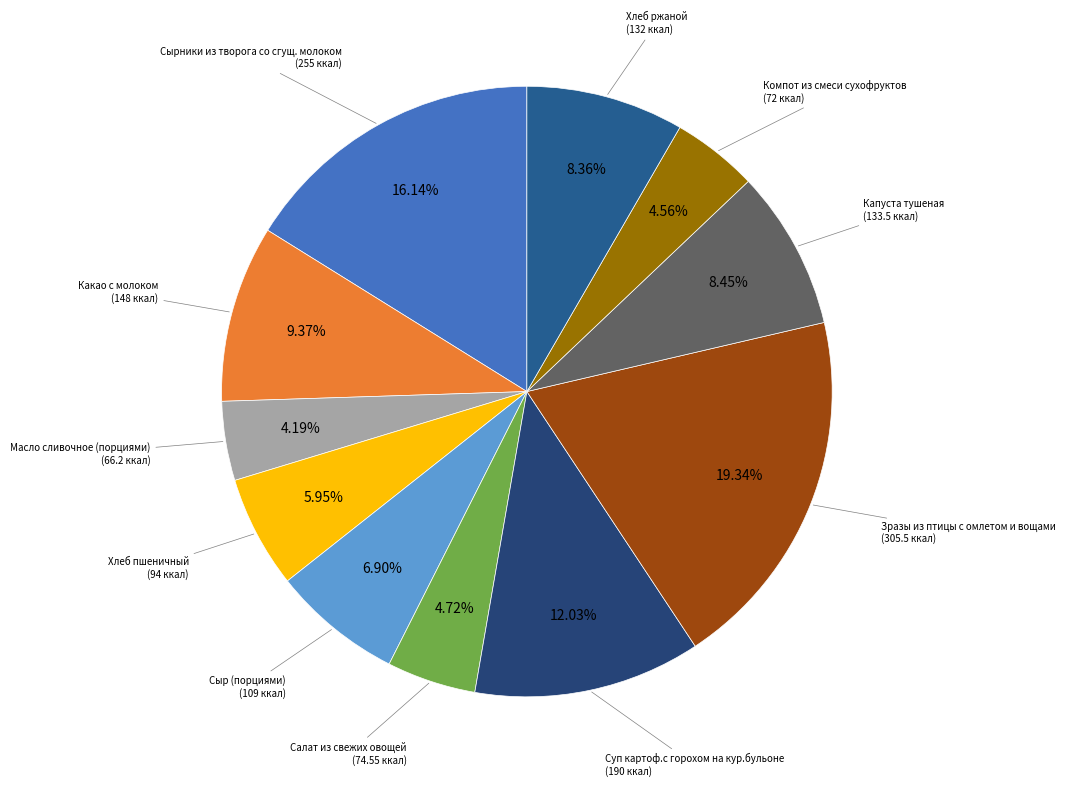

Which category has the biggest portion of the pie?

Зразы из птицы с омлетом и вощами